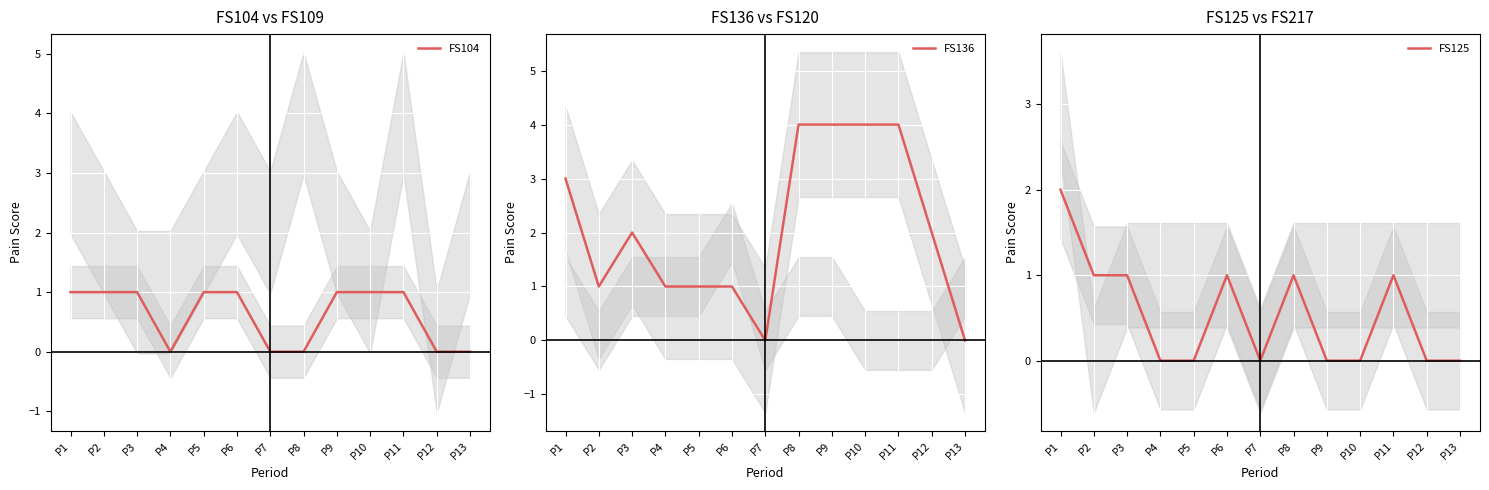

Between which two adjacent categories do FS104 and FS125 first intersect?

P8 and P9